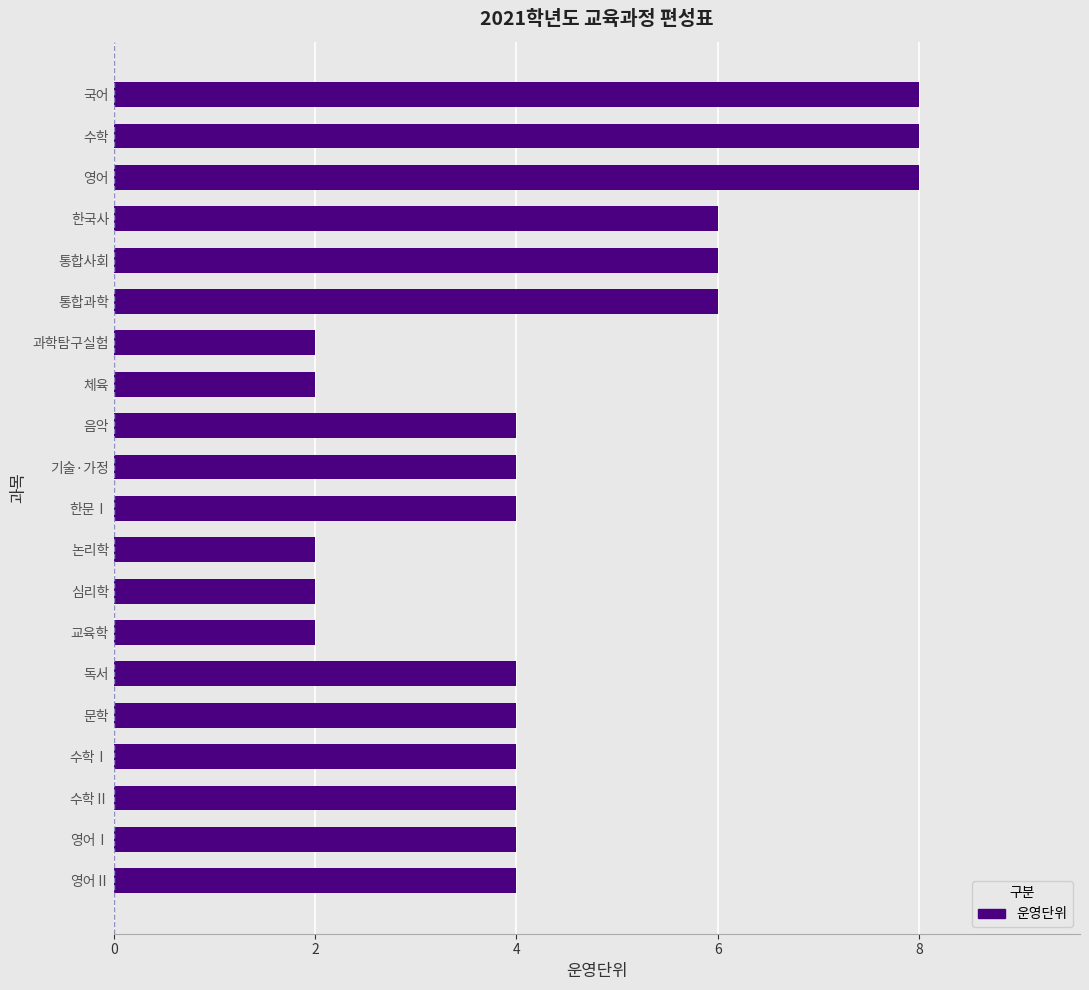

Is it true that the value at 과학탐구실험 is 2?

True